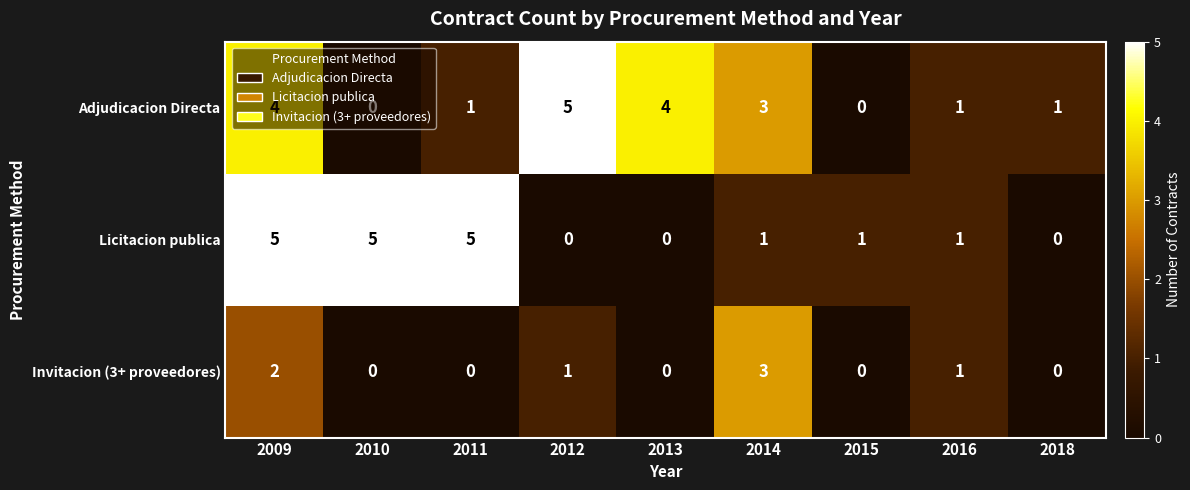

What is the difference between the maximum and second lowest values in the Invitacion (3+ proveedores) series?

3